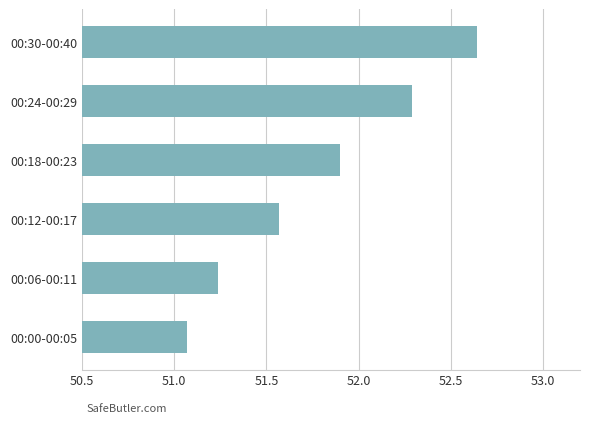

List the labels in order of value, largest first.

00:30-00:40, 00:24-00:29, 00:18-00:23, 00:12-00:17, 00:06-00:11, 00:00-00:05